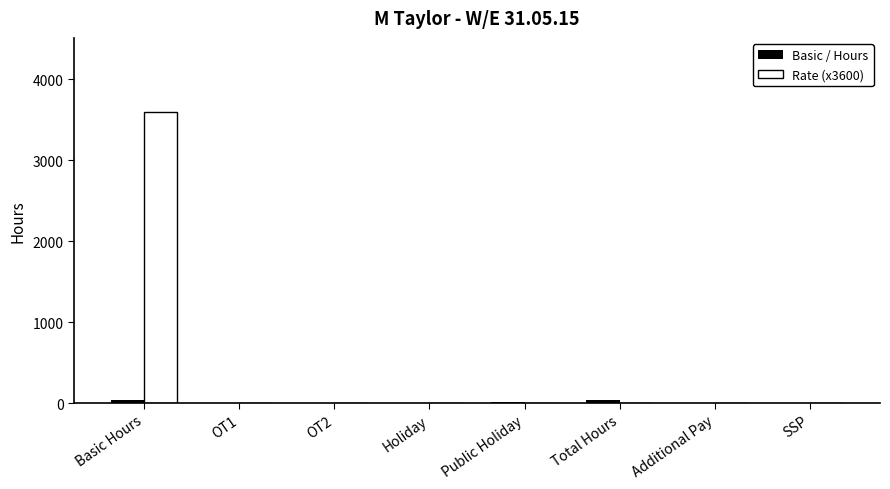

At which category does the chart reach its peak across all series?

Basic Hours